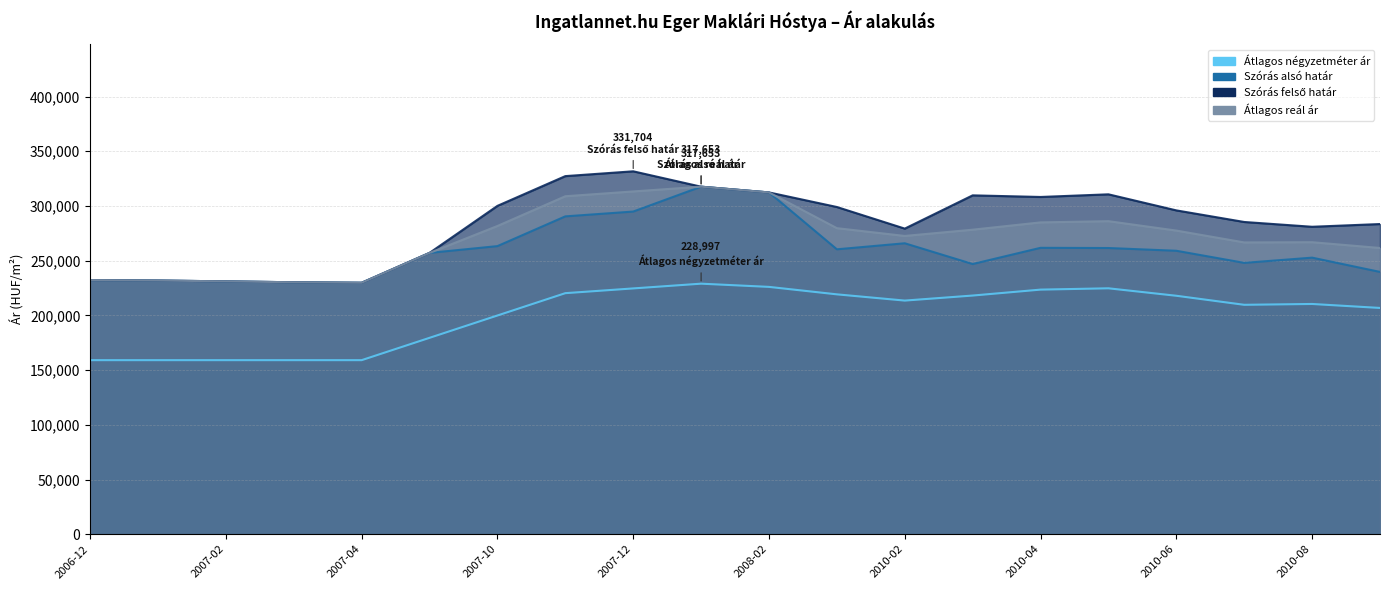

What are all the series names shown in the legend?

Átlagos négyzetméter ár, Szórás alsó határ, Szórás felső határ, Átlagos reál ár